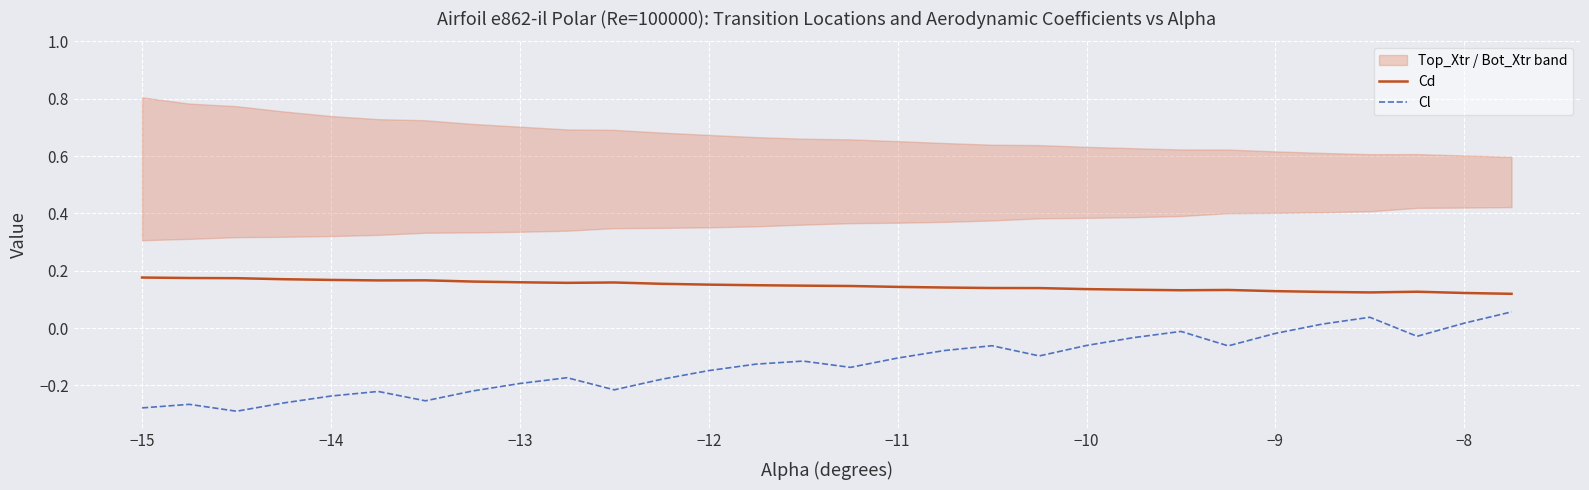

True or false: Cd and Cl intersect in this chart.

False